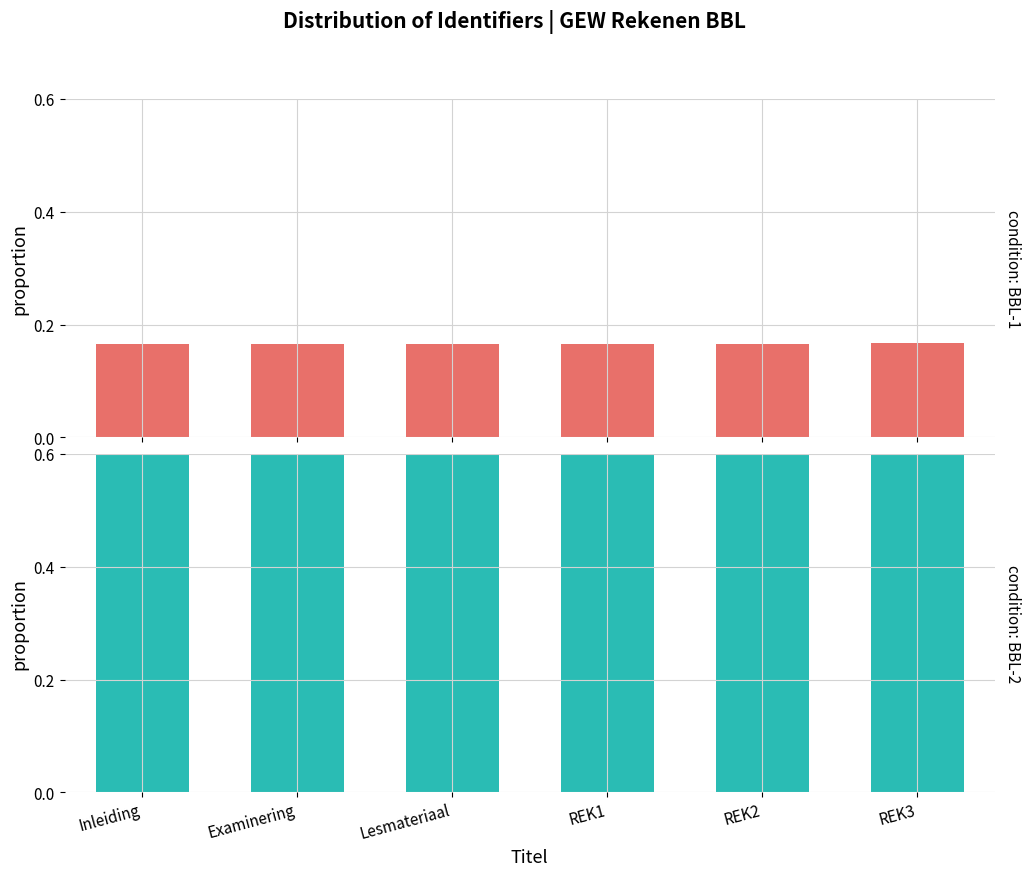

Which category has the highest value in the Identifier (scaled) series?

REK3